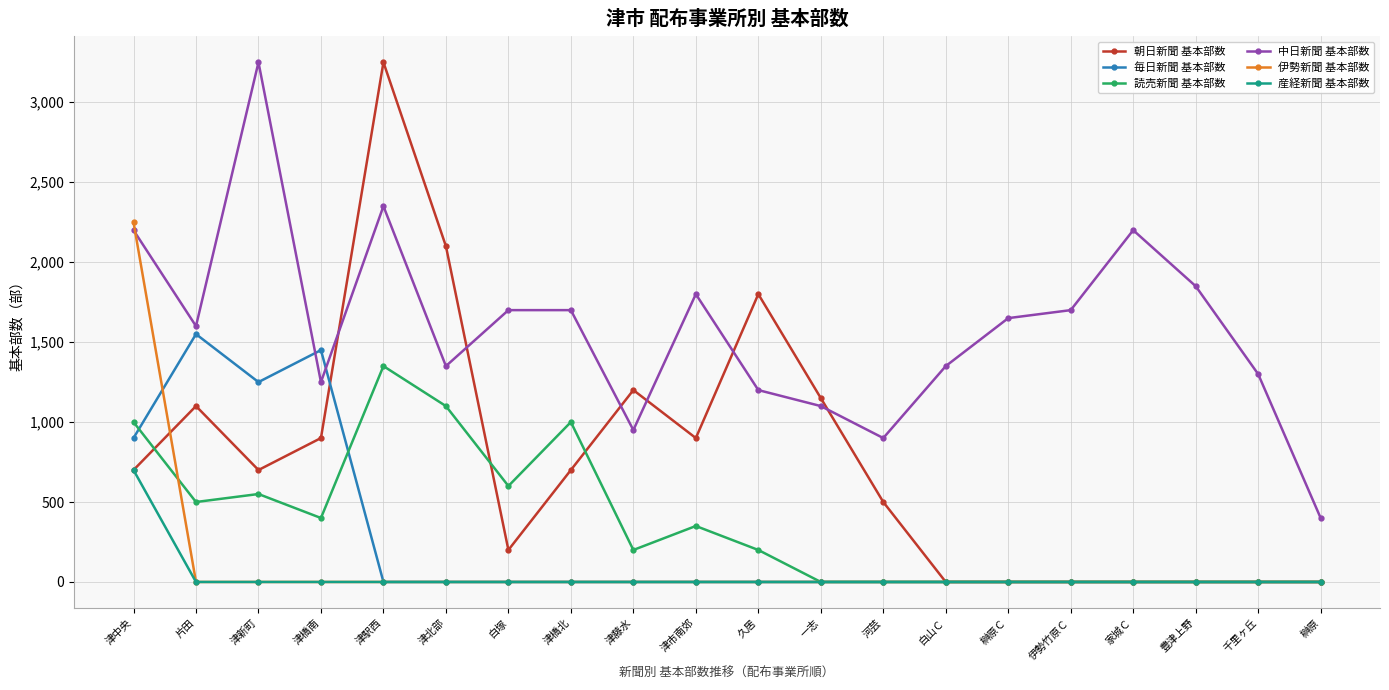

After their last crossing, which series has the higher values: 中日新聞 基本部数 or 朝日新聞 基本部数?

中日新聞 基本部数